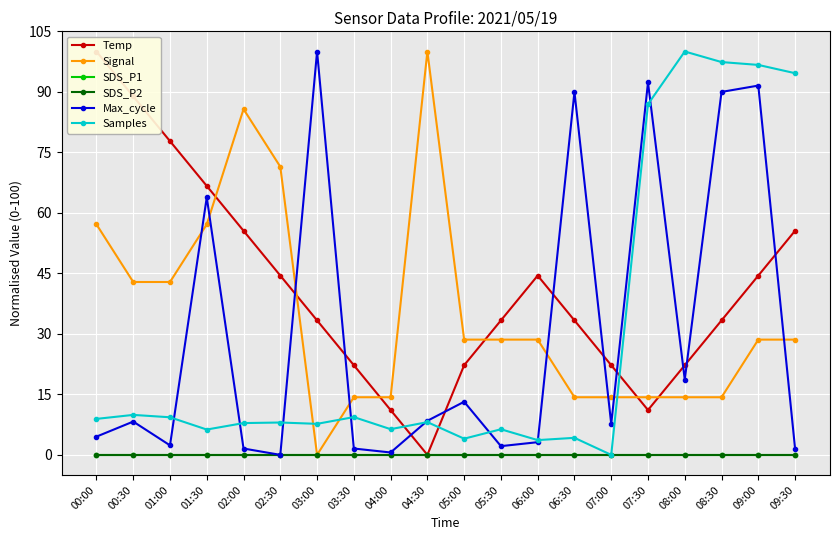

What are all the series names shown in the legend?

Temp, Signal, SDS_P1, SDS_P2, Max_cycle, Samples